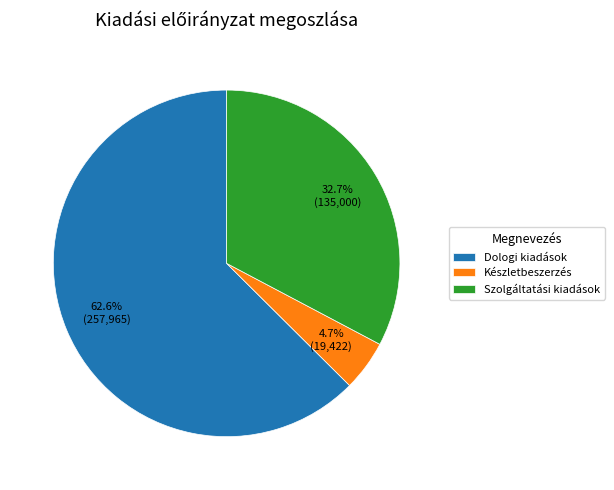

Which category has the smallest portion of the pie?

Készletbeszerzés